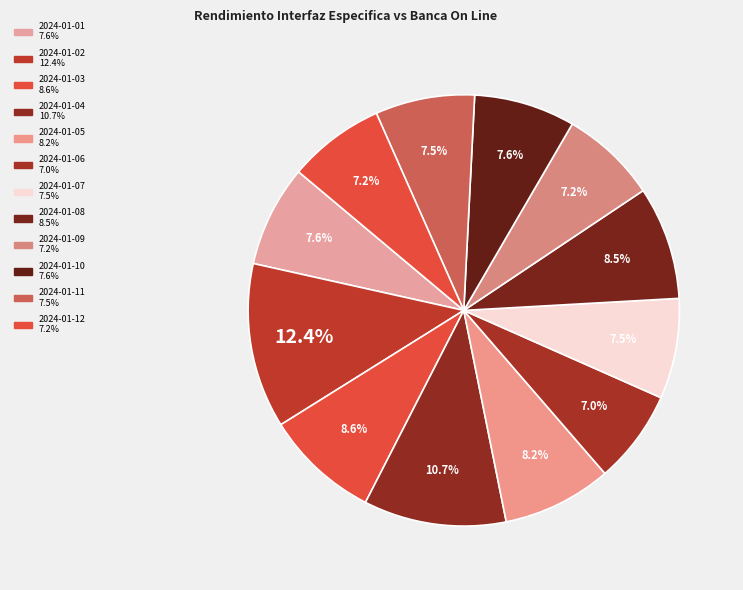

What percentage is the 2024-01-05 slice, to the nearest percent?

8%